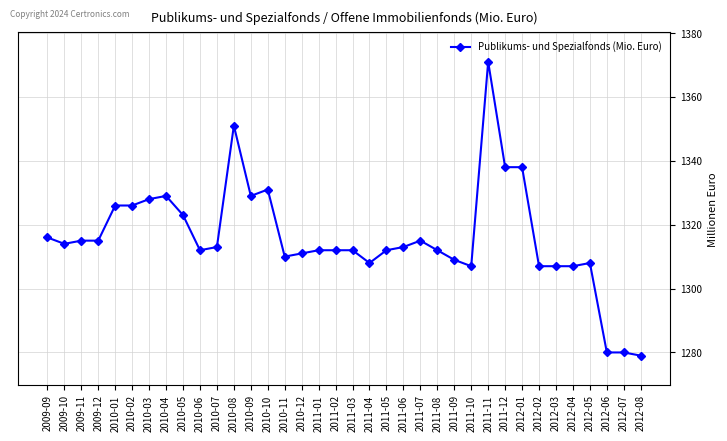

What is the value of the 10th point from the left?

1312